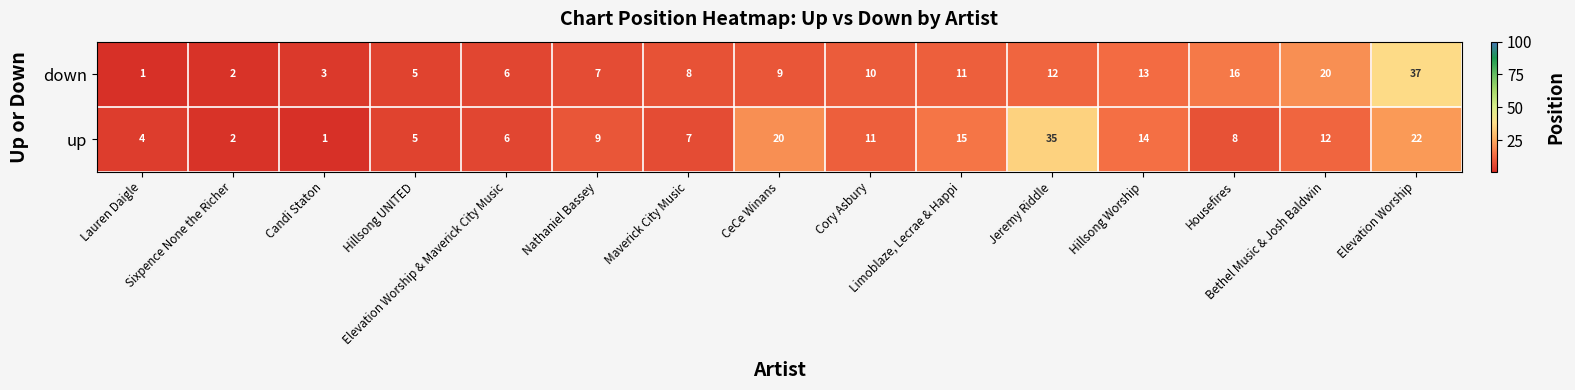

Which series has the largest range (max minus min)?

down